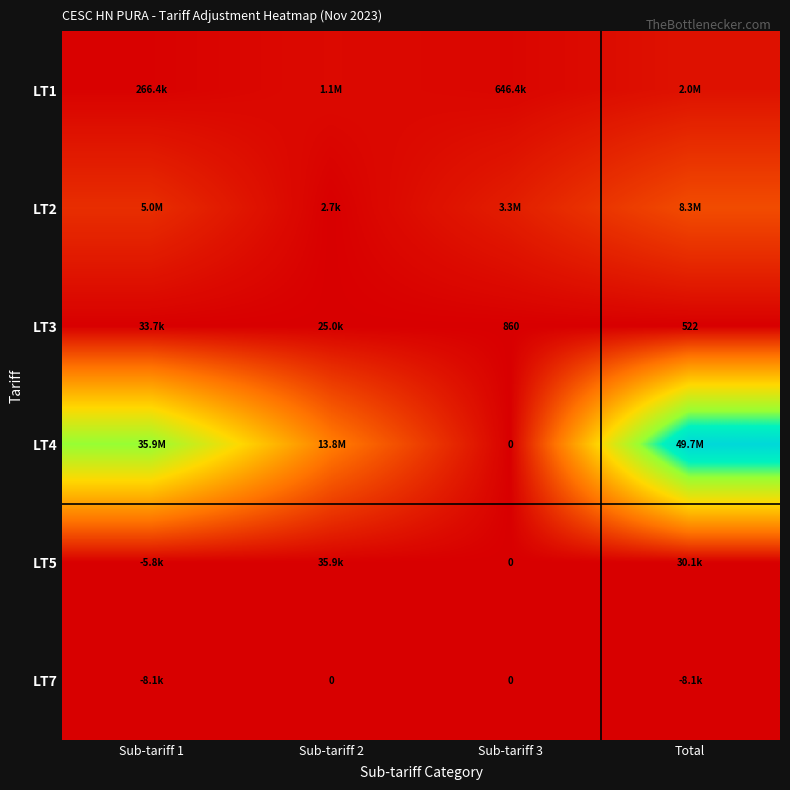

What is the sum of the LT7 values at Total and Sub-tariff 2?

-8100.0